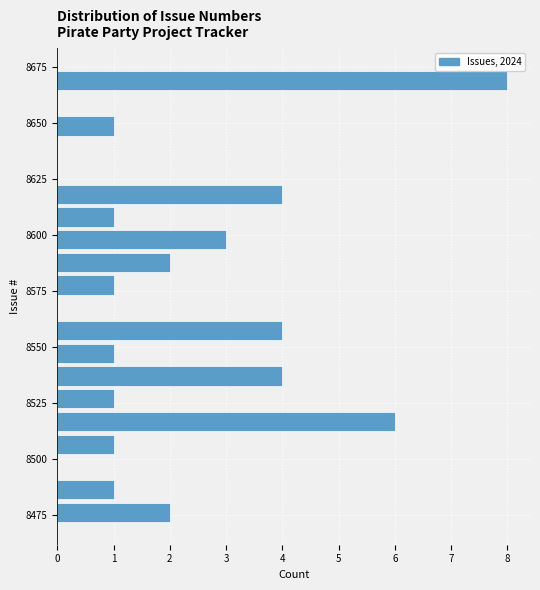

Read against the y-axis, roughly where is the centre of the longest bar?

8670